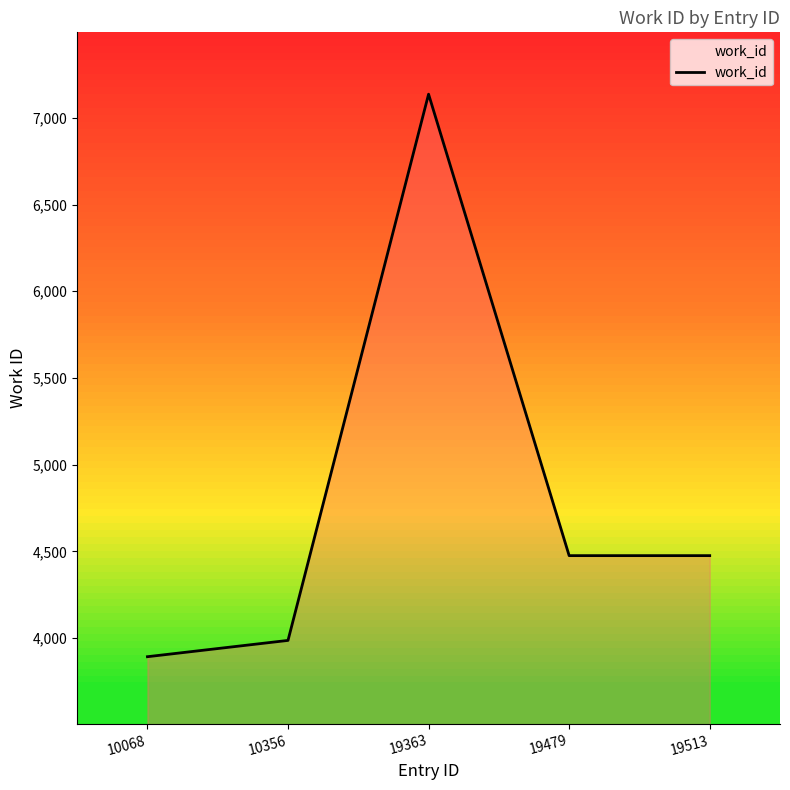

What is the smallest value displayed?

3892